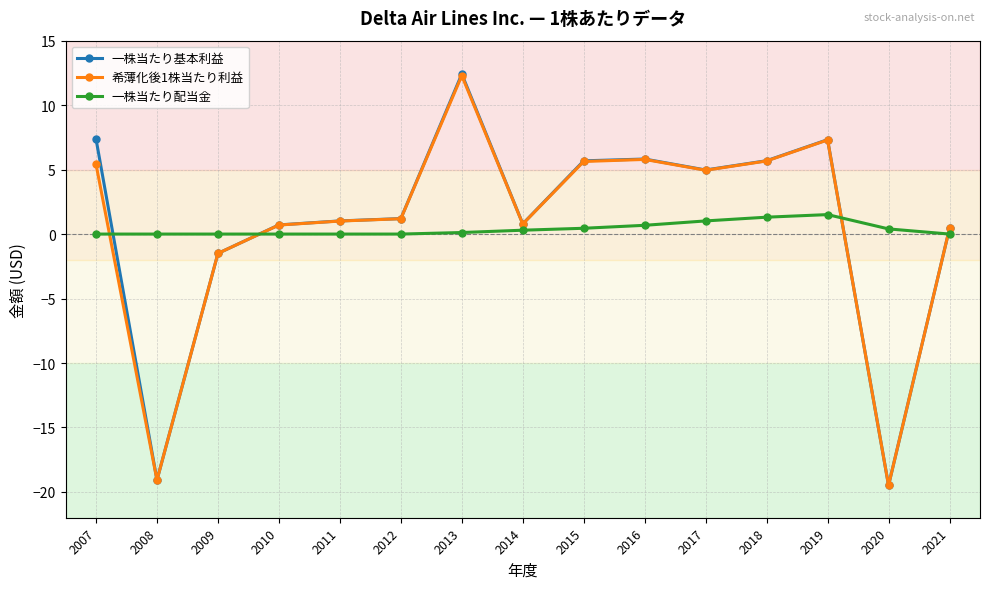

At which category is the sum across all series the highest?

2013